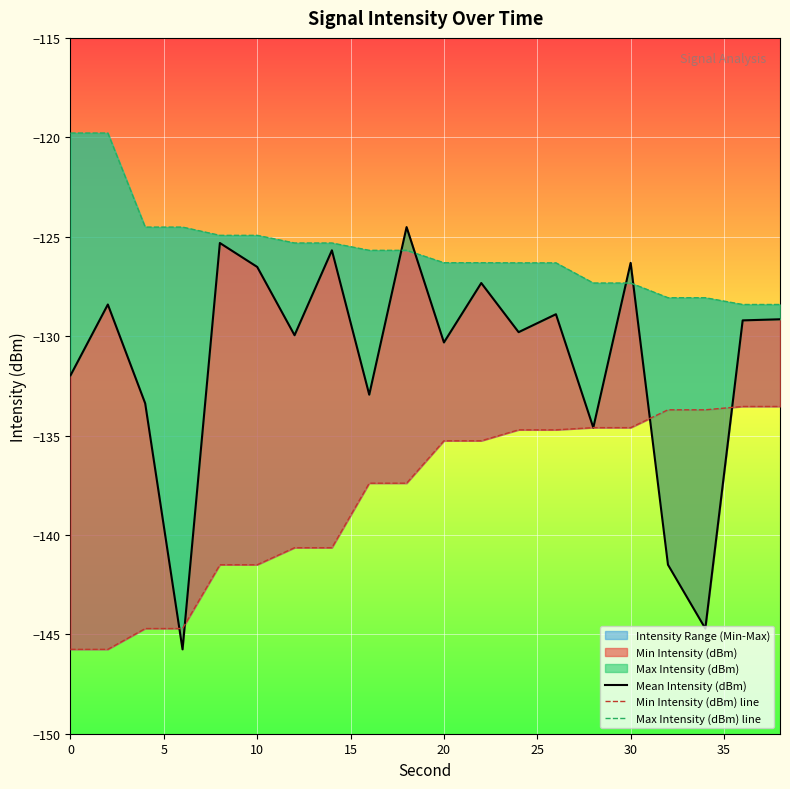

How many values in the Min Intensity (dBm) line series exceed -135?

8